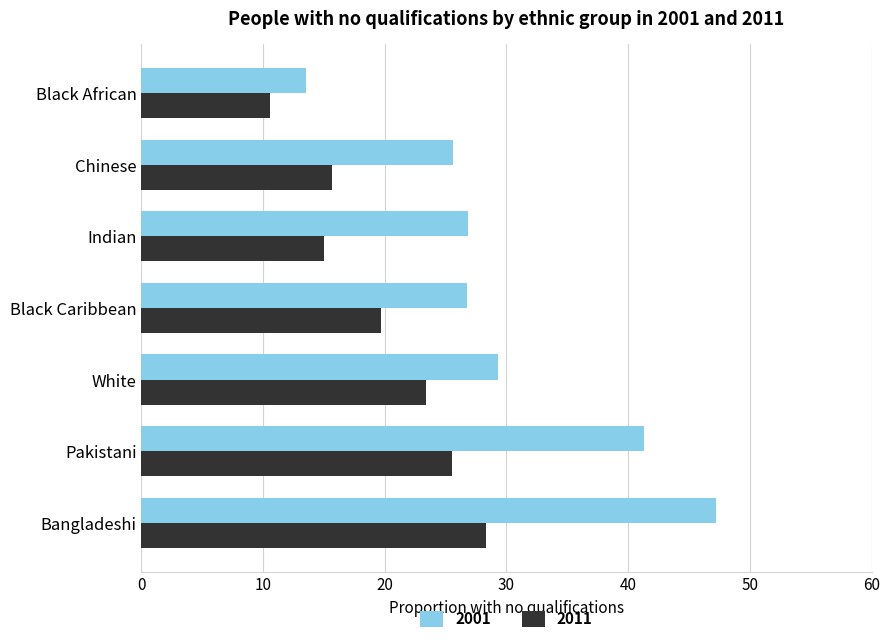

What are all the series names shown in the legend?

2001, 2011